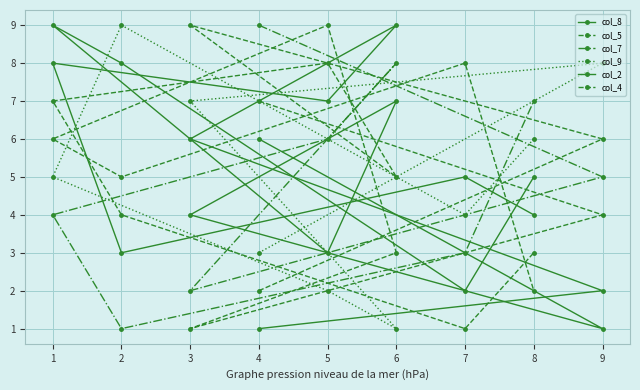

At which category is the sum across all series the highest?

1